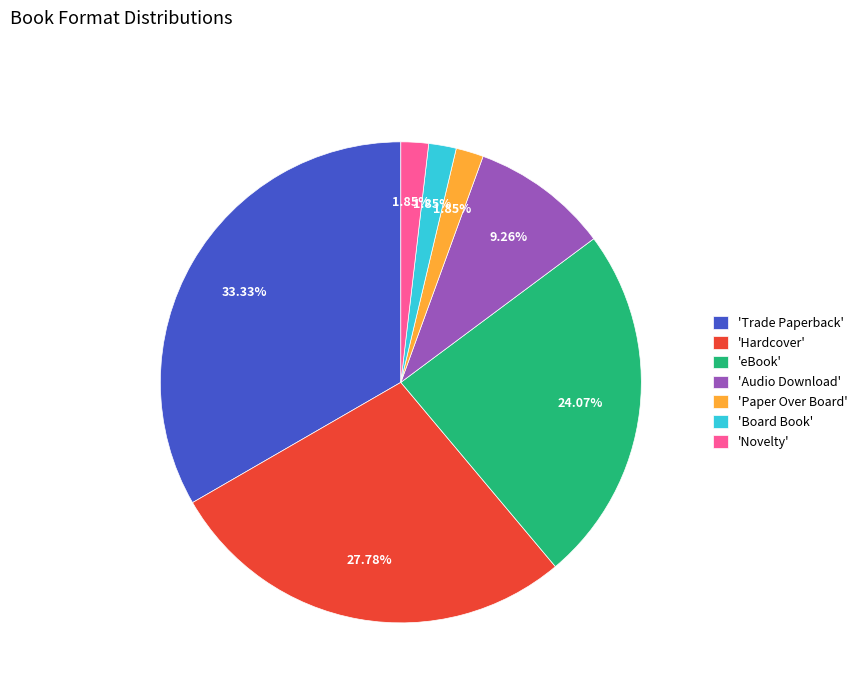

Do 'eBook' and 'Paper Over Board' together represent more than half of the pie?

No